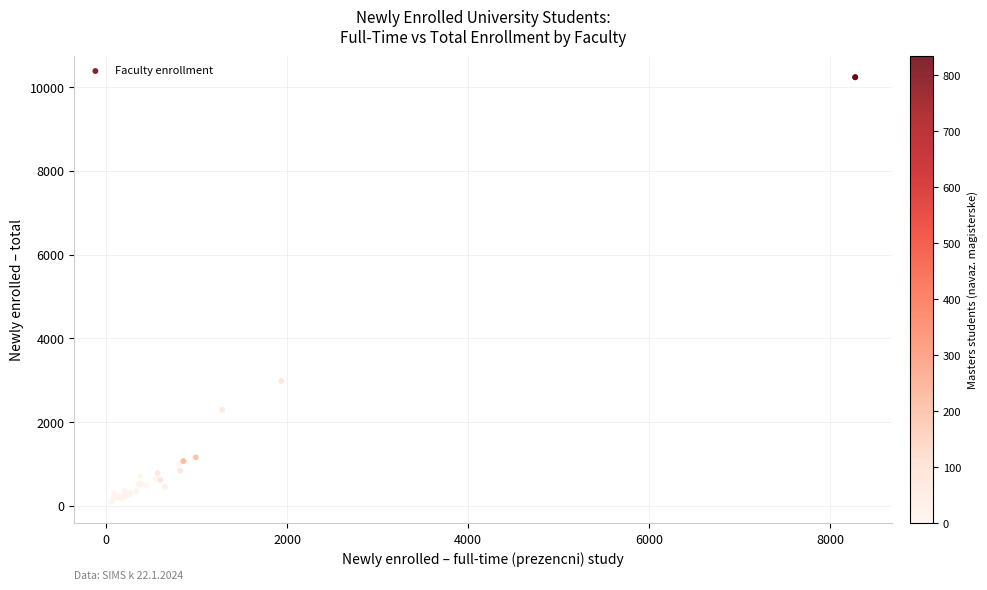

What Y value in the scatter plot is closest to 5165?

2985